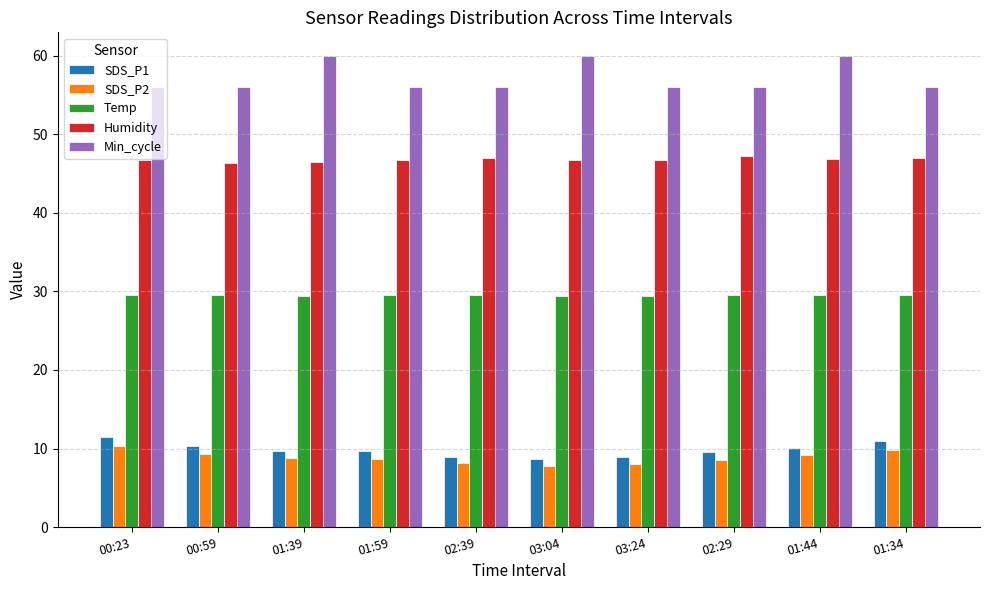

What is the label of the 8th bar from the right?

01:39